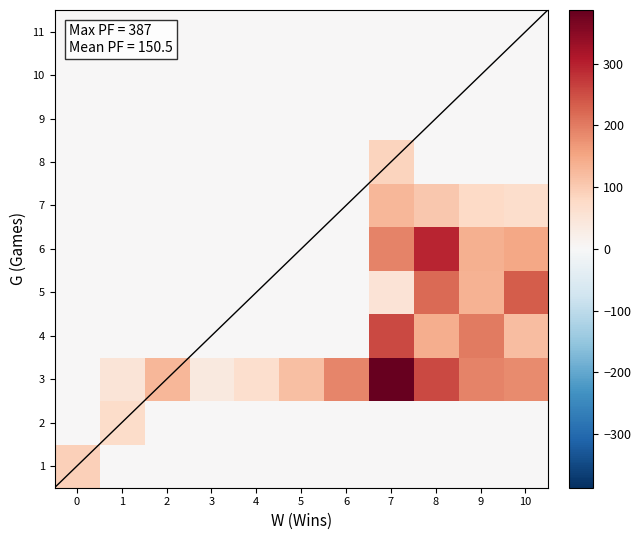

Rank the series by their maximum value, from highest to lowest.

3, 6, 4, 5, 7, 1, 8, 2, 9, 10, 11